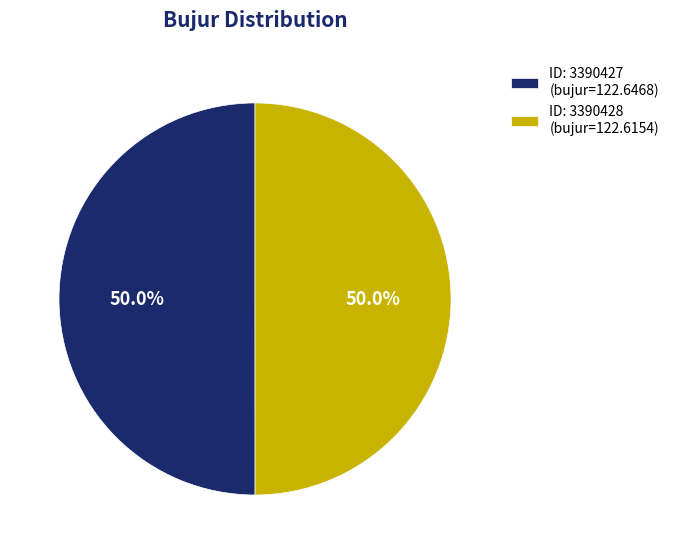

What percentage do ID: 3390427 (bujur=122.6468) and ID: 3390428 (bujur=122.6154) together represent?

100.0%